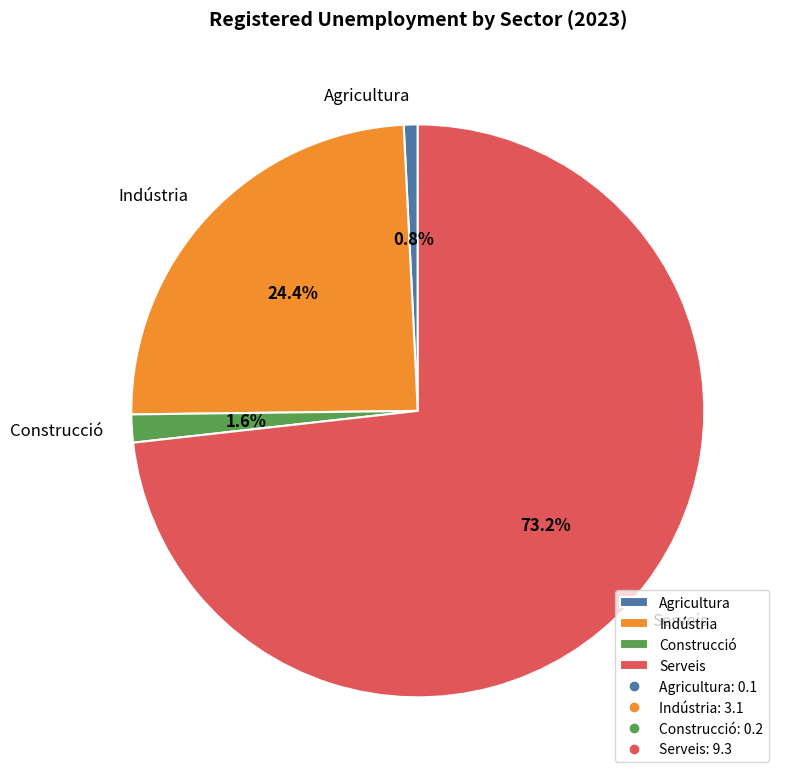

To the nearest percent, what portion does Indústria represent?

24%